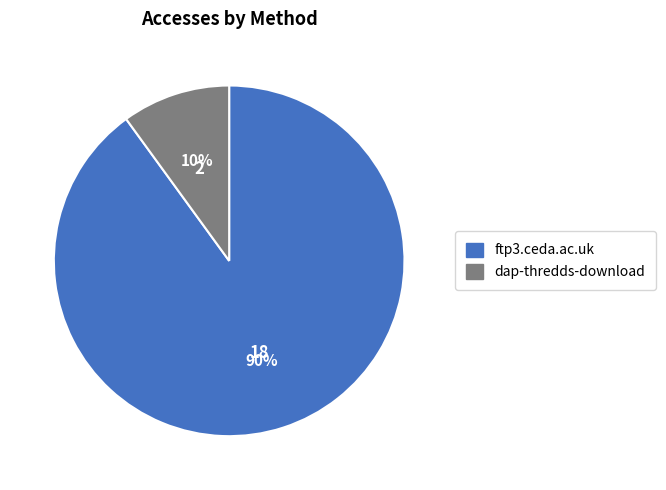

True or false: ftp3.ceda.ac.uk accounts for 90% of the total.

True